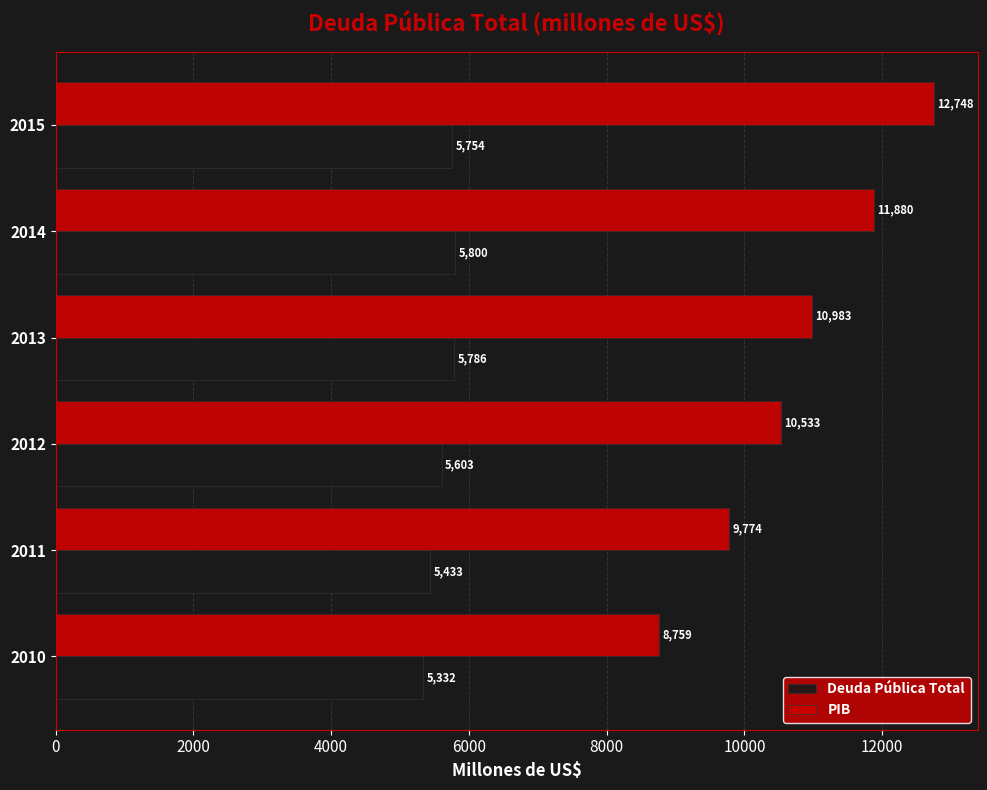

List the series in order of their peak value, lowest first.

Deuda Pública Total, PIB